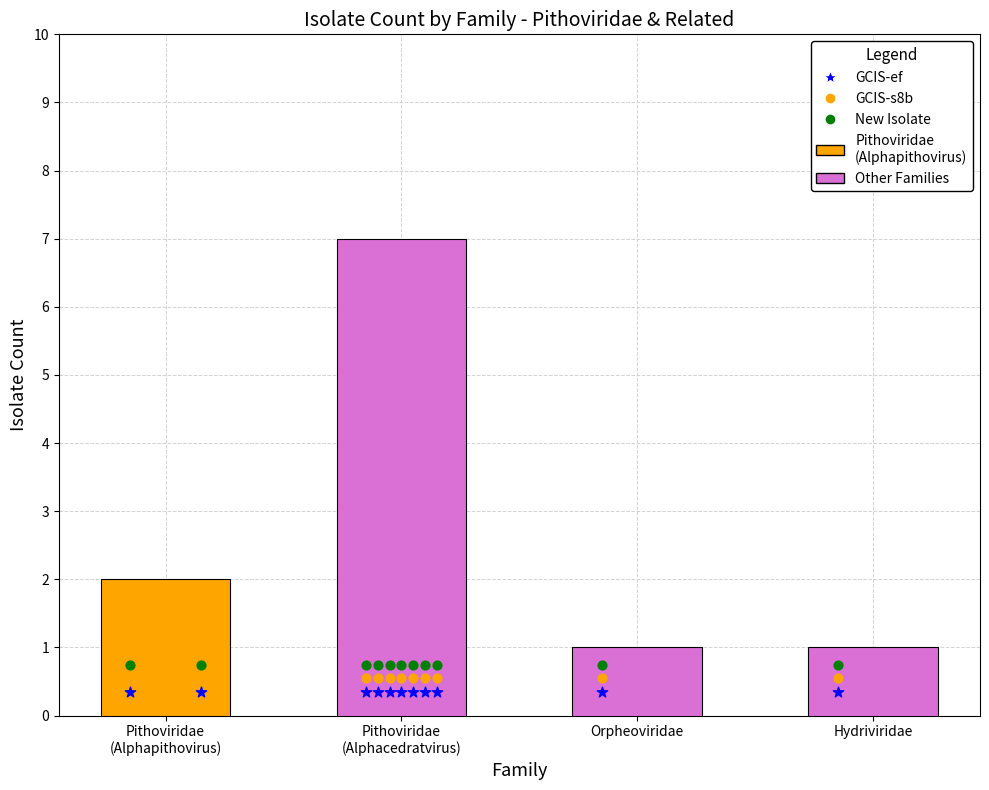

What is the change in value from Pithoviridae to Orpheoviridae?

-6